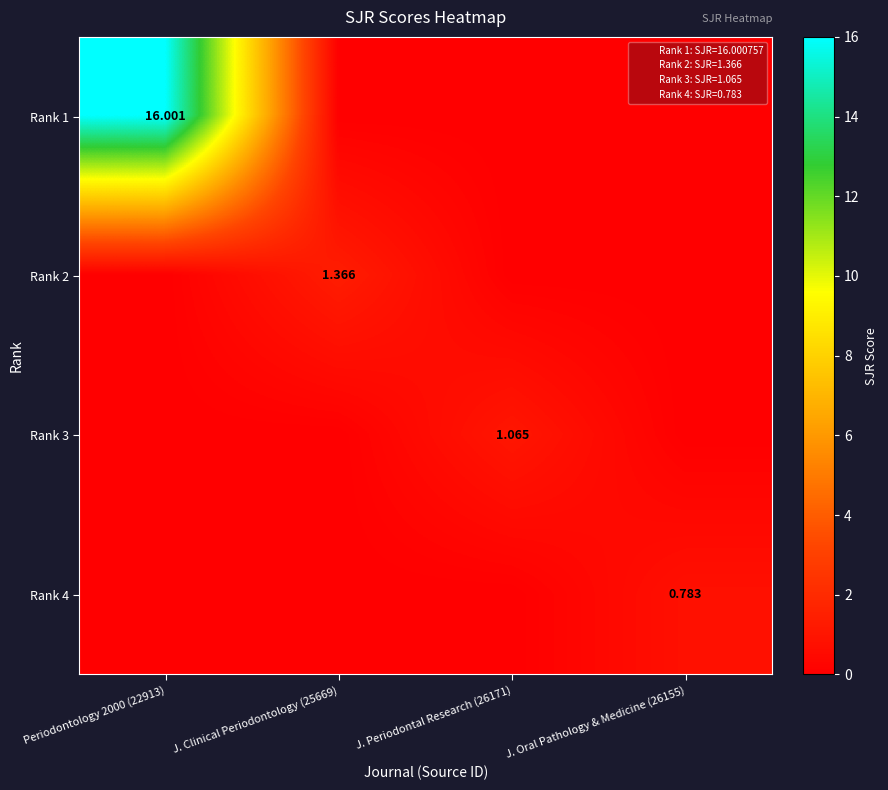

Where is Rank 1 nearest to the value 8?

J. Clinical Periodontology (25669)